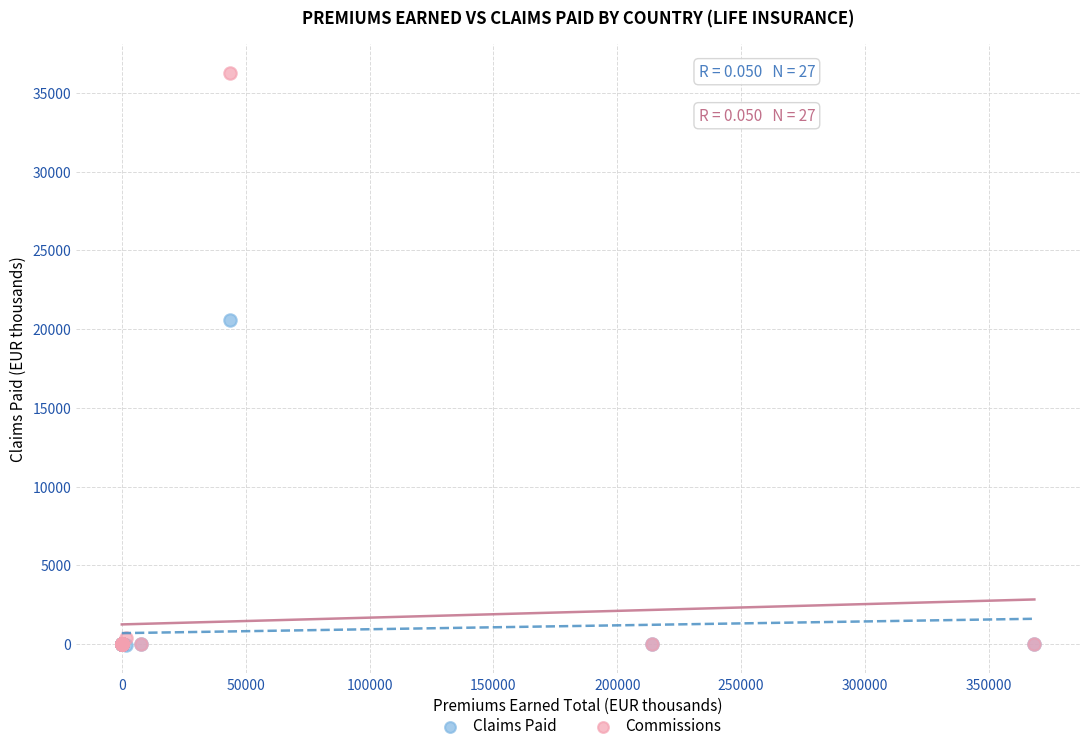

Across all series, what Y value is closest to 18121?

20591.9